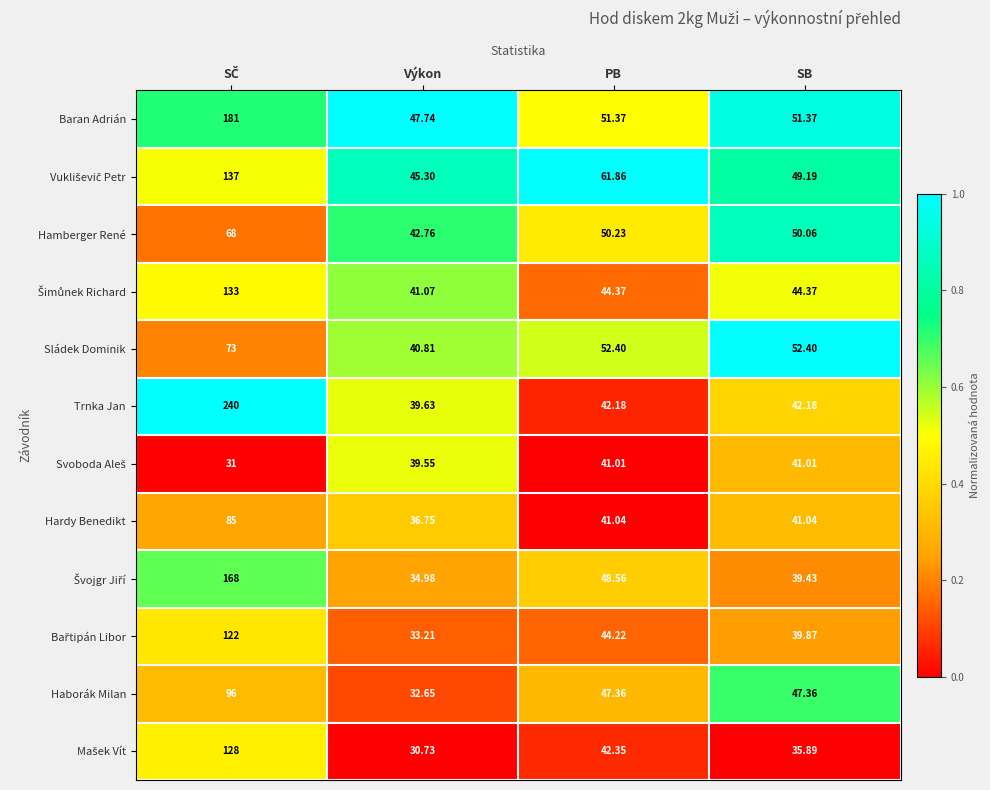

At which category does the chart reach its minimum across all series?

Výkon